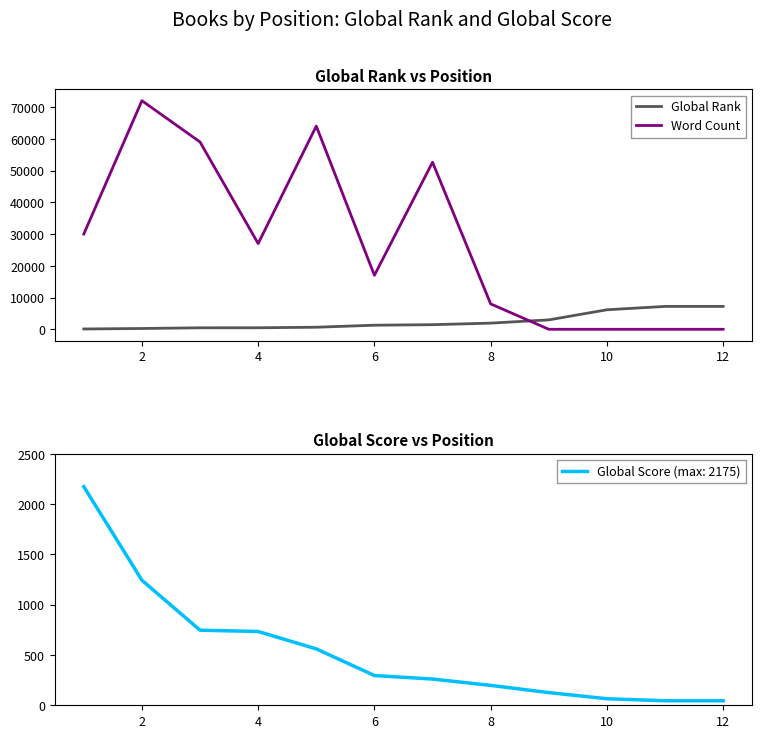

What are all the series names shown in the legend?

Global Rank, Word Count